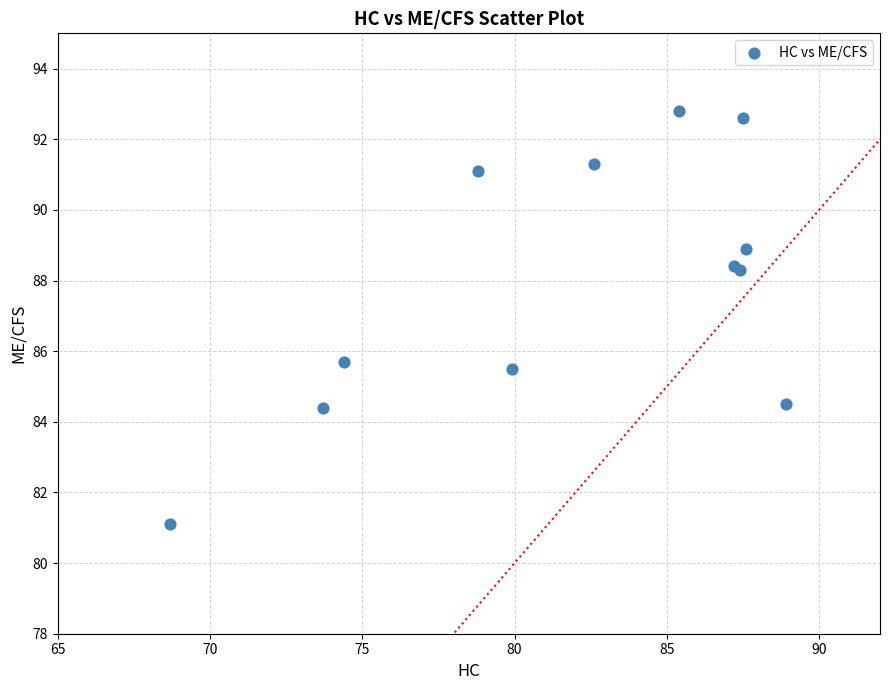

What Y value in the scatter plot is closest to 86?

85.7